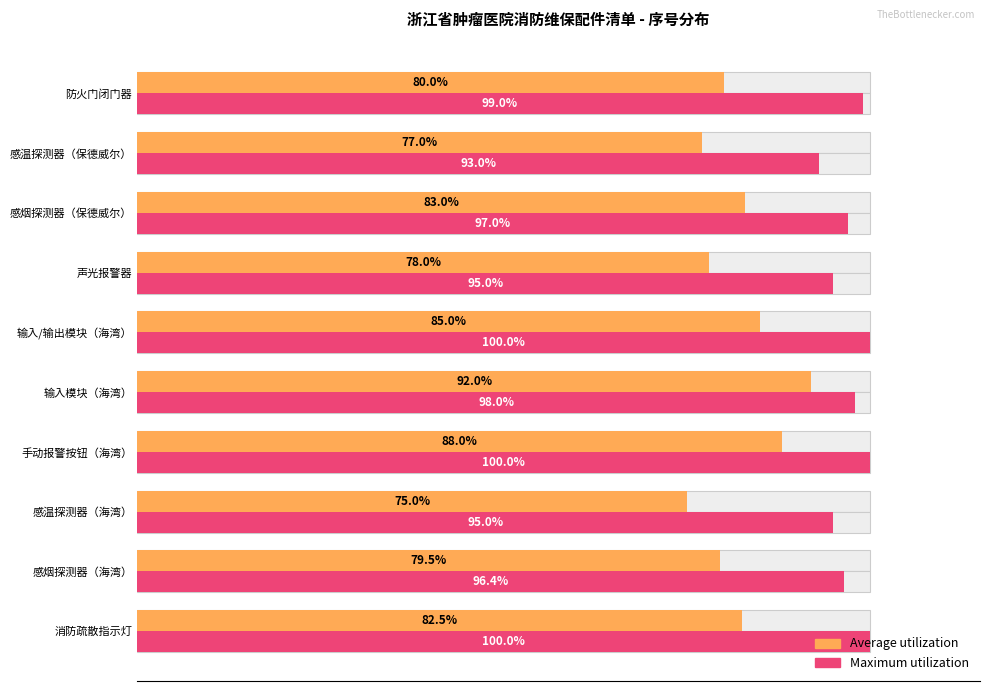

Is the value of Maximum utilization at 感温探测器（保德威尔） greater than the value of Average utilization at 感烟探测器（保德威尔）?

Yes